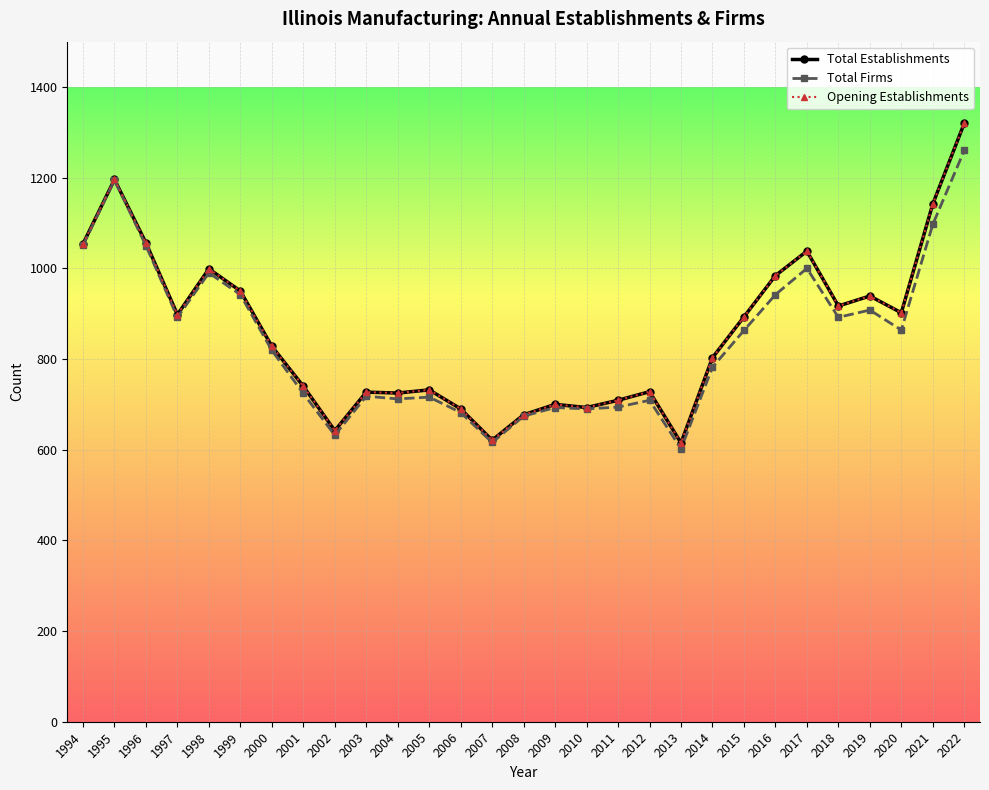

Is it true that Total Firms equals 499 at 2000?

False